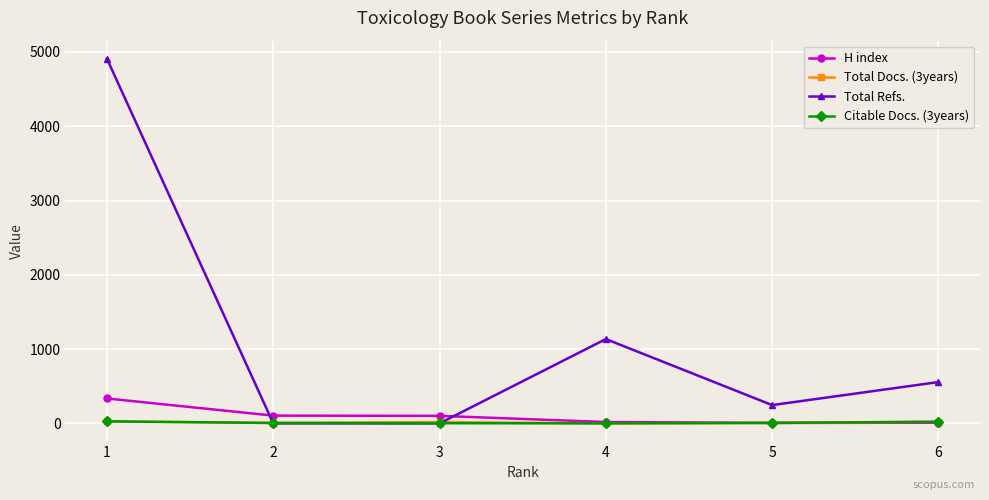

What is the average value of the Total Refs. series?

1141